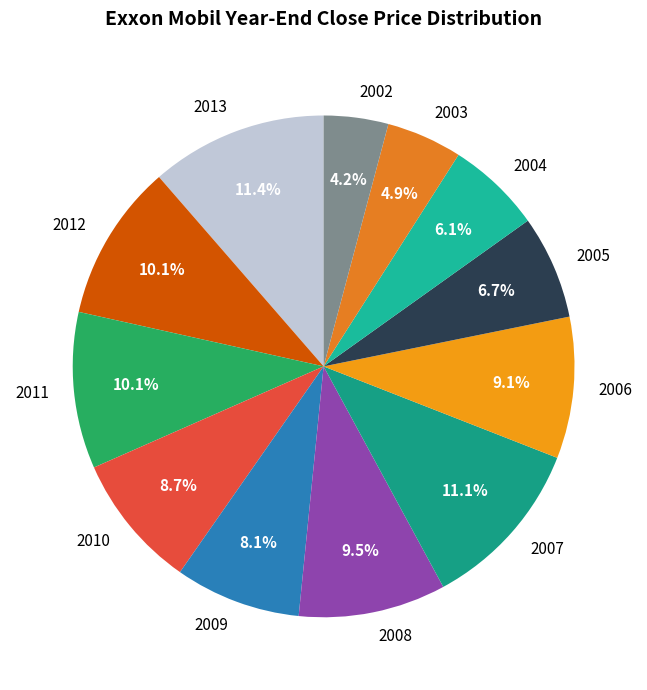

Is there any slice that represents more than half of the pie?

No